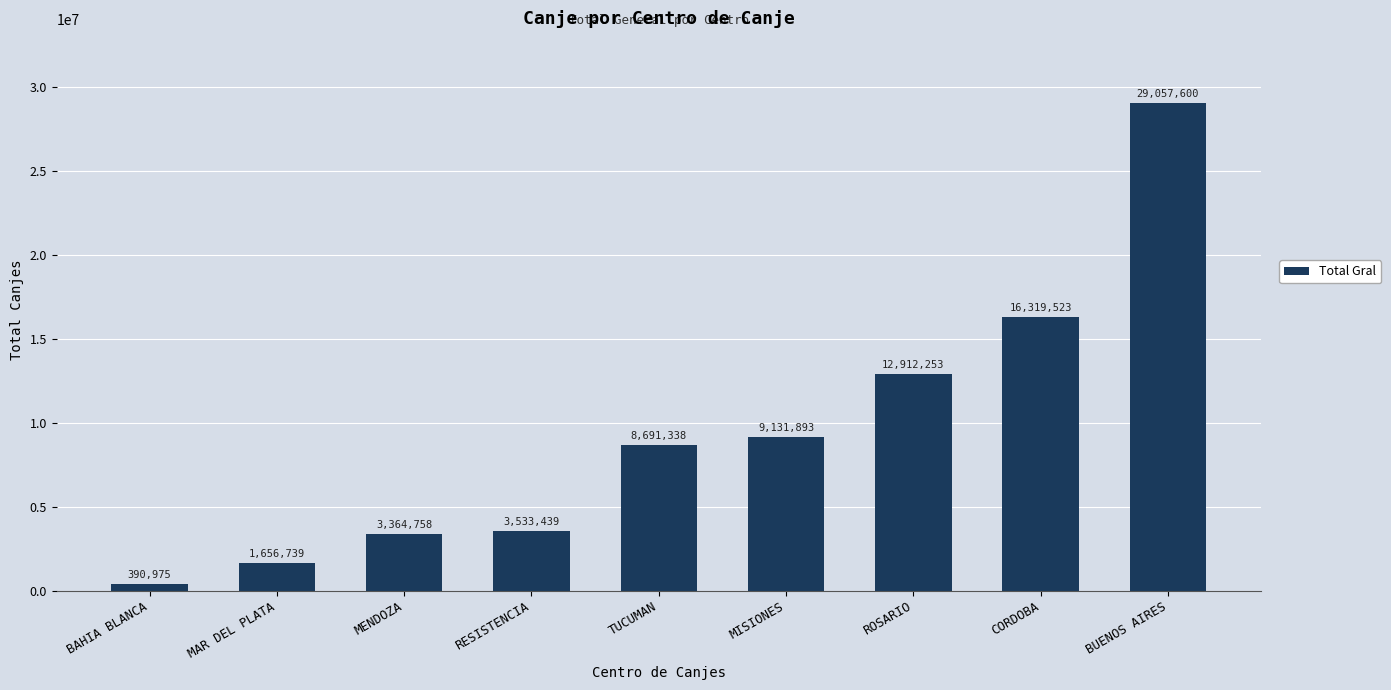

Which category has the lowest value across all series?

BAHIA BLANCA